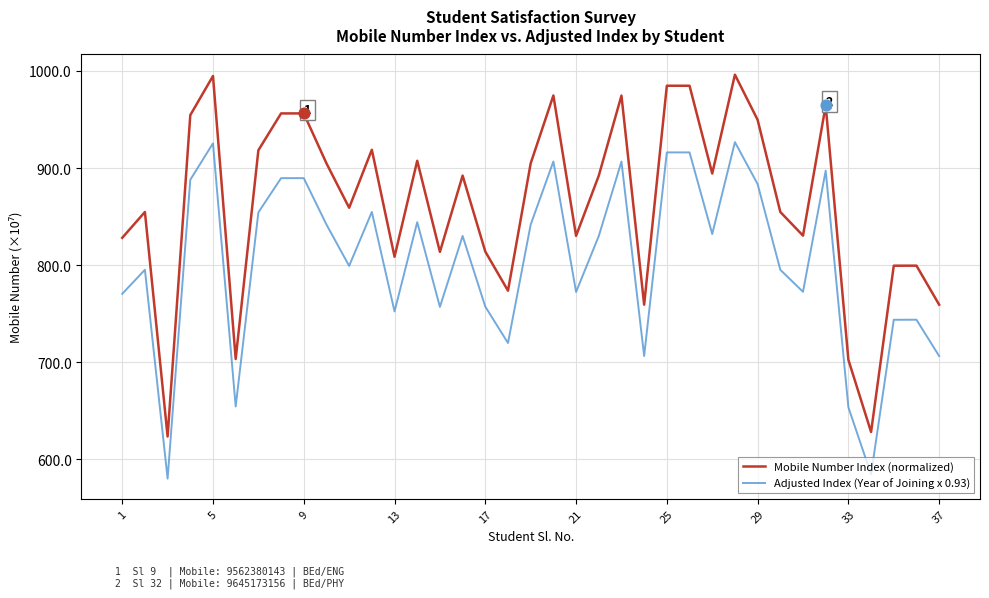

At how many categories does at least one series exceed 612?

37